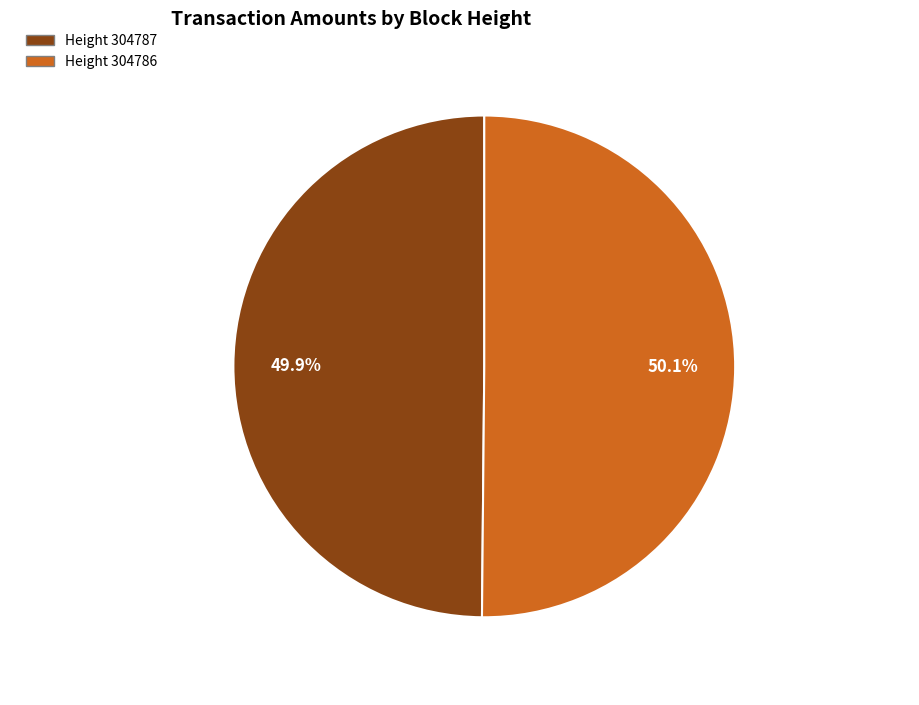

How many slices are in this pie chart?

2